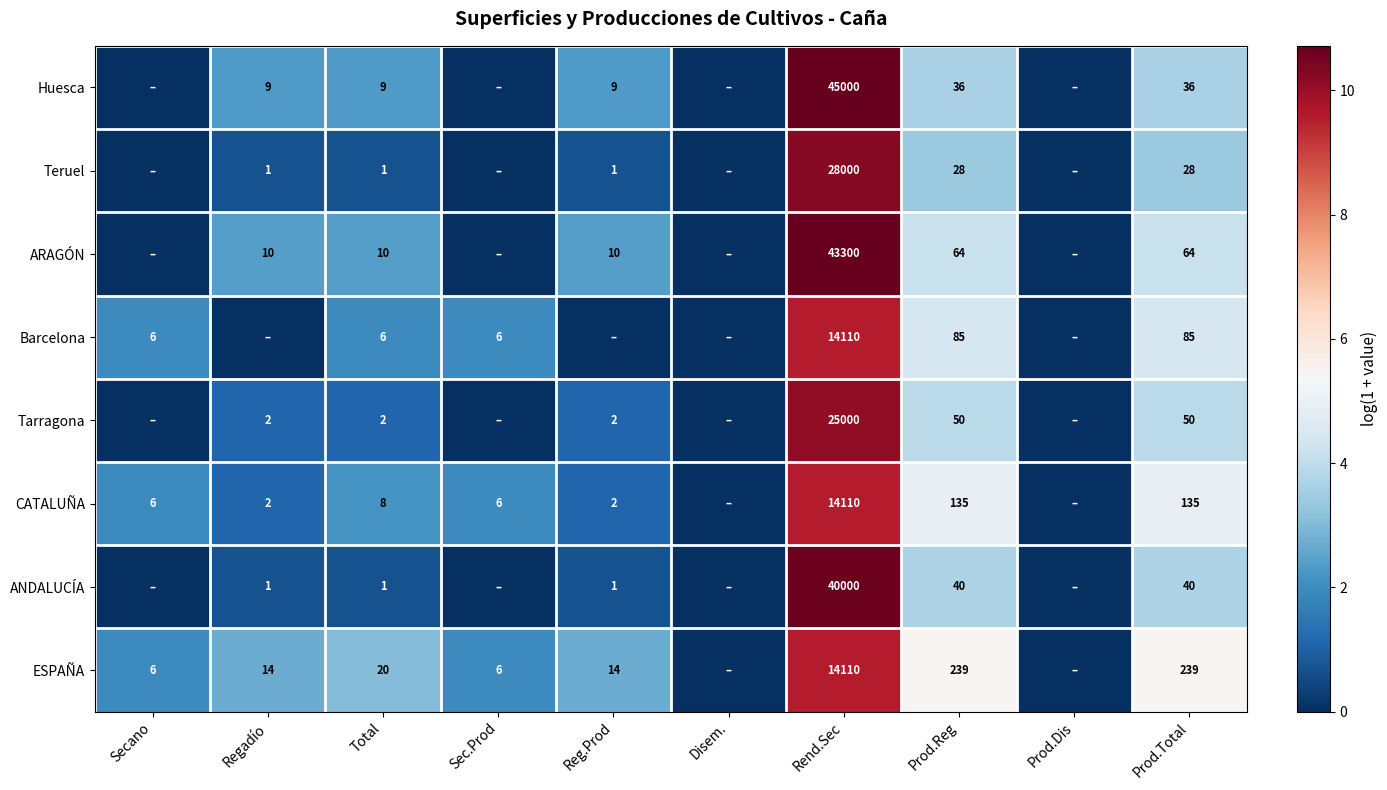

Is the value of ANDALUCÍA at Regadío greater than the value of Barcelona at Rend.Sec?

No